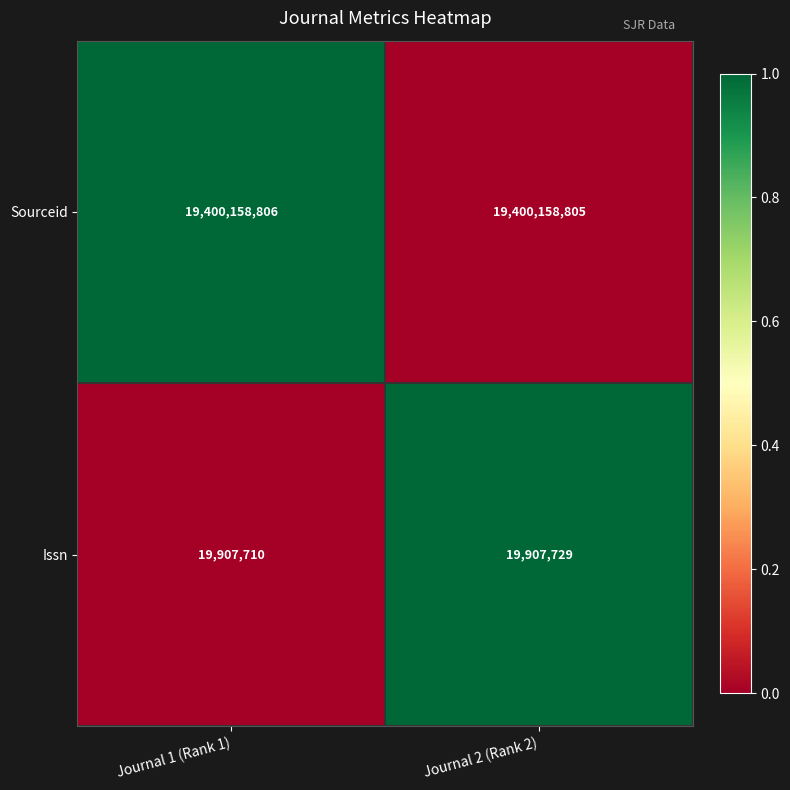

Reading left to right, extract all data points from this chart.

Sourceid: 19400158806	19400158805
Issn: 19907710	19907729